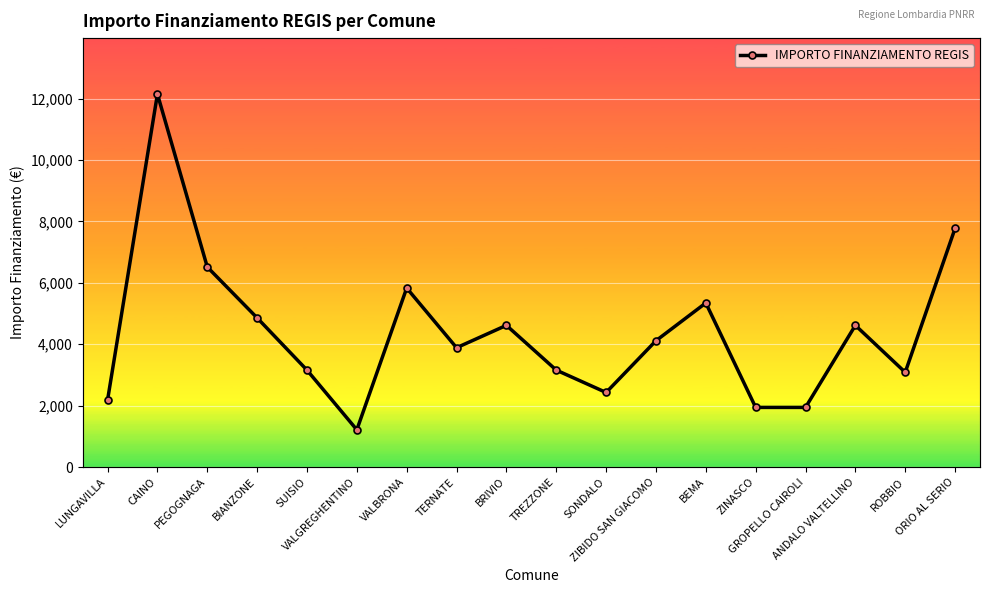

What is the difference between the highest and lowest values at ZINASCO?

1942.6